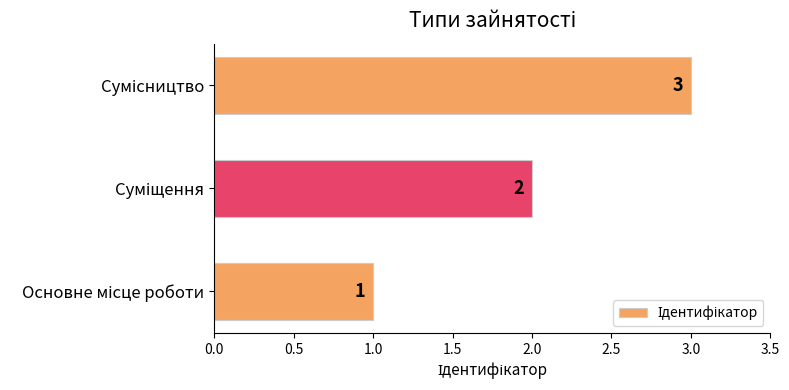

What is the sum of all values?

6